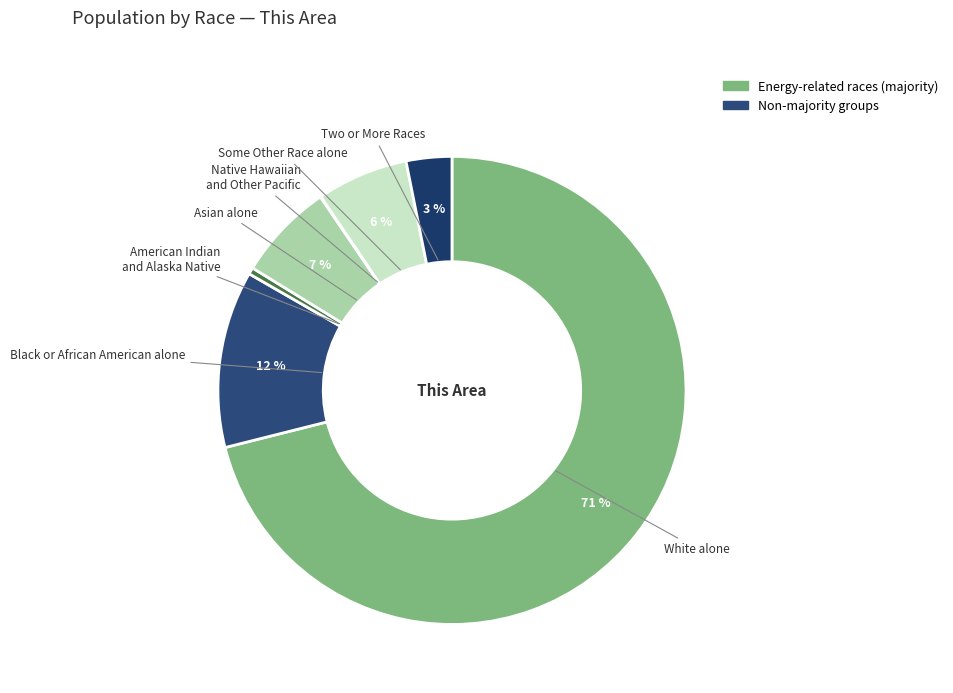

How many slices are in this pie chart?

7